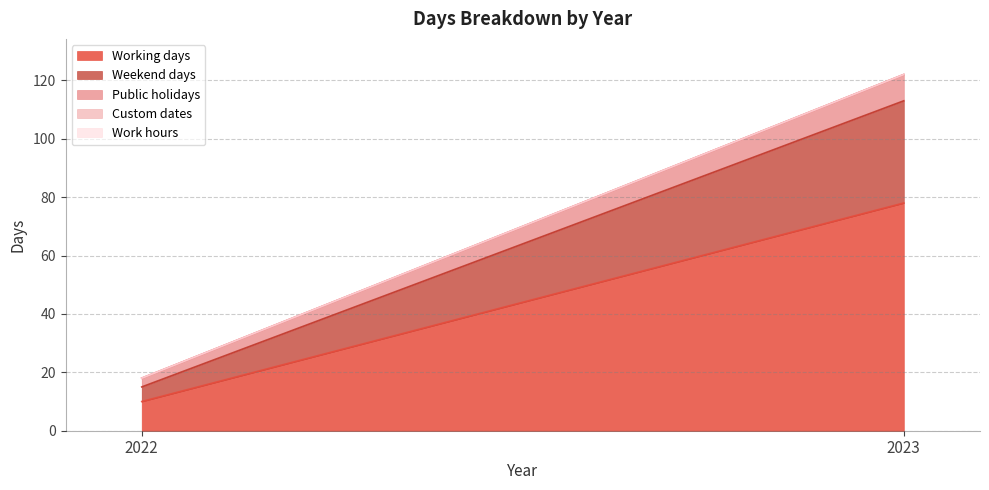

What is the lowest value of the Weekend days series?

5